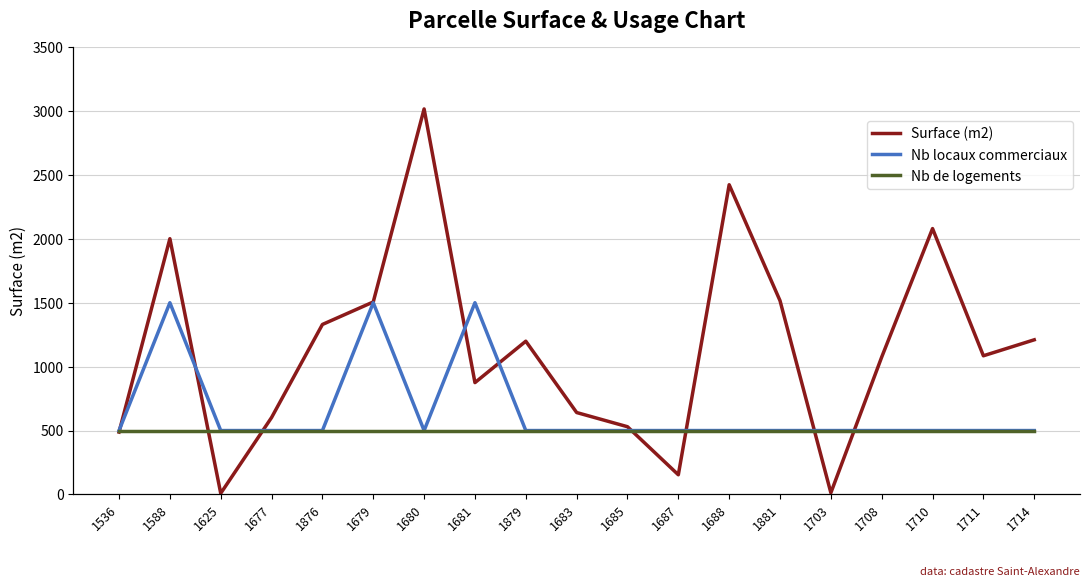

Which label corresponds to the smallest value in the chart?

1536